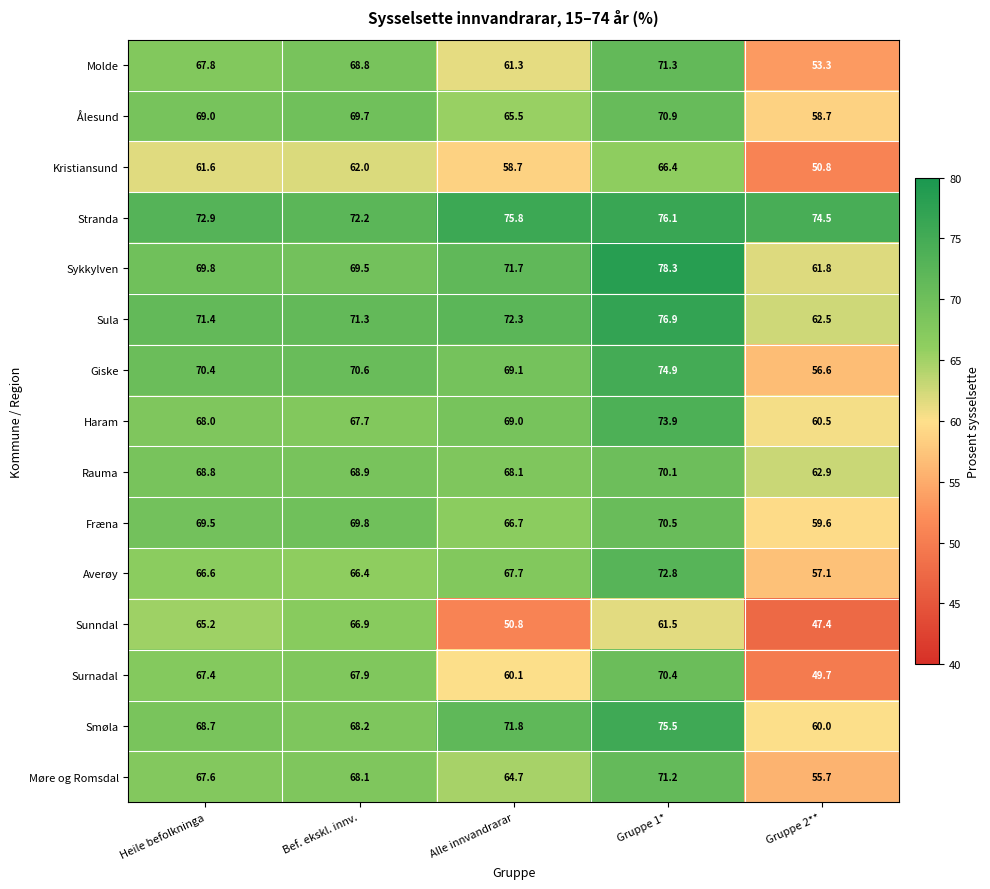

Rank the series at Alle innvandrarar from lowest to highest value.

Sunndal, Kristiansund, Surnadal, Molde, Møre og Romsdal, Ålesund, Fræna, Averøy, Rauma, Haram, Giske, Sykkylven, Smøla, Sula, Stranda